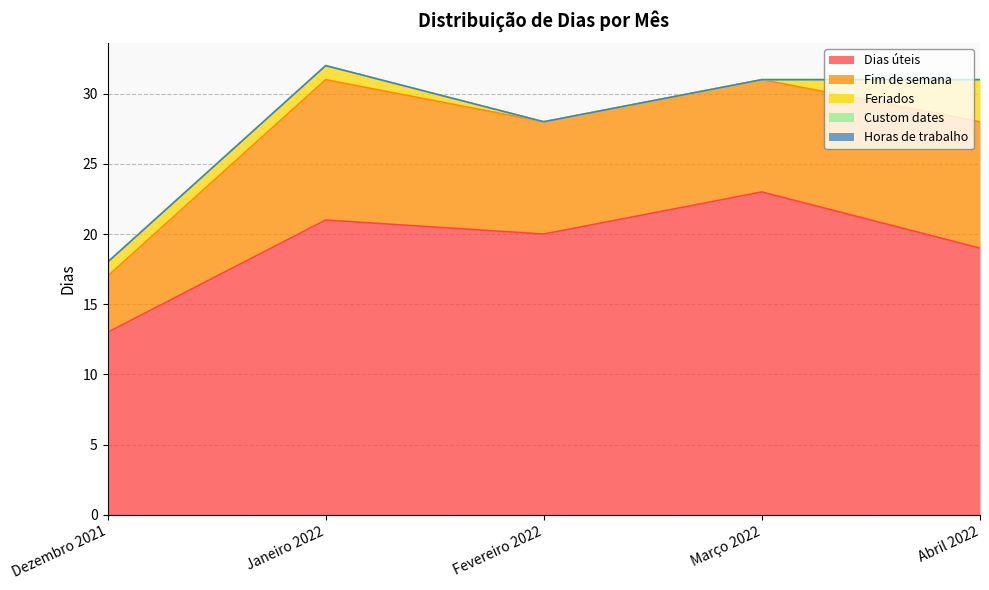

Where is the first local maximum for Dias úteis?

Janeiro 2022